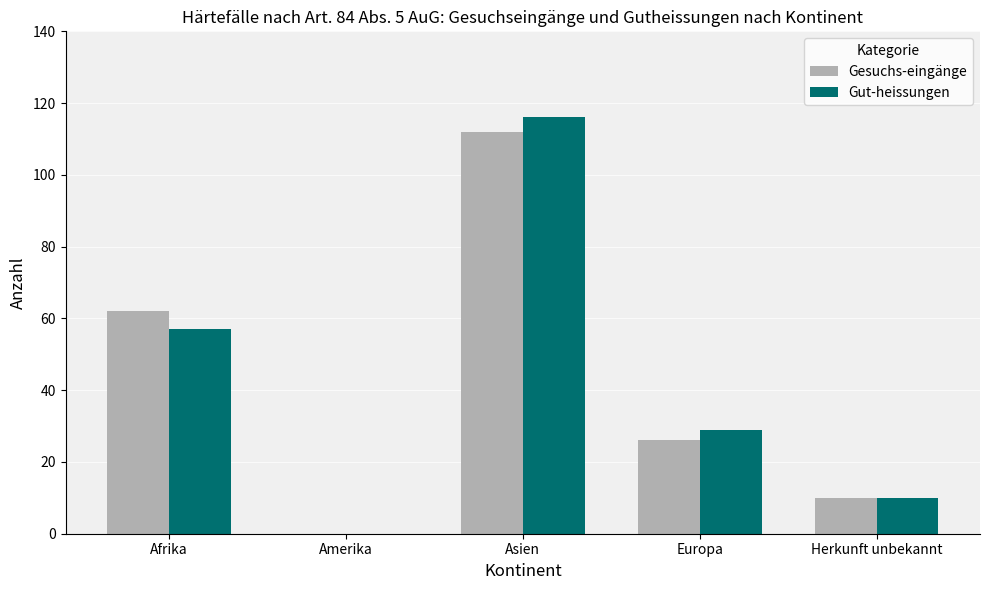

Between Europa and Herkunft unbekannt, which series saw the biggest shift?

Gut-heissungen